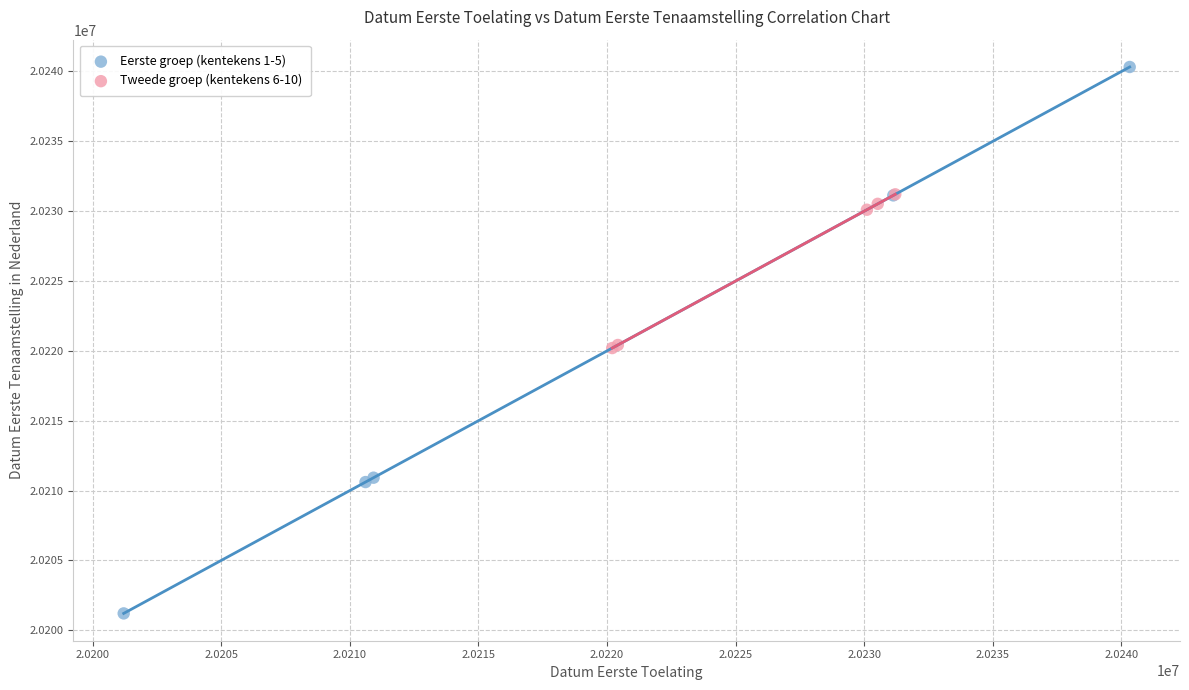

Which series reaches the maximum Y coordinate?

Eerste groep (kentekens 1-5)